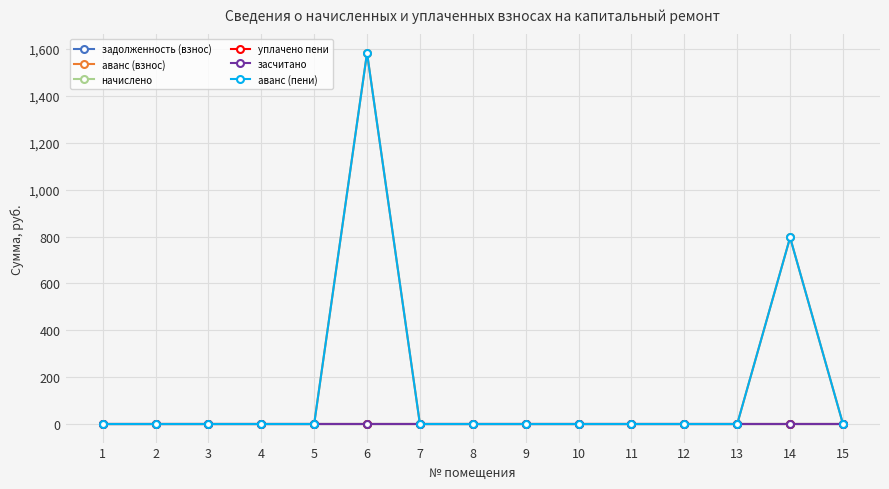

Which series has the largest total across all categories?

аванс (взнос)